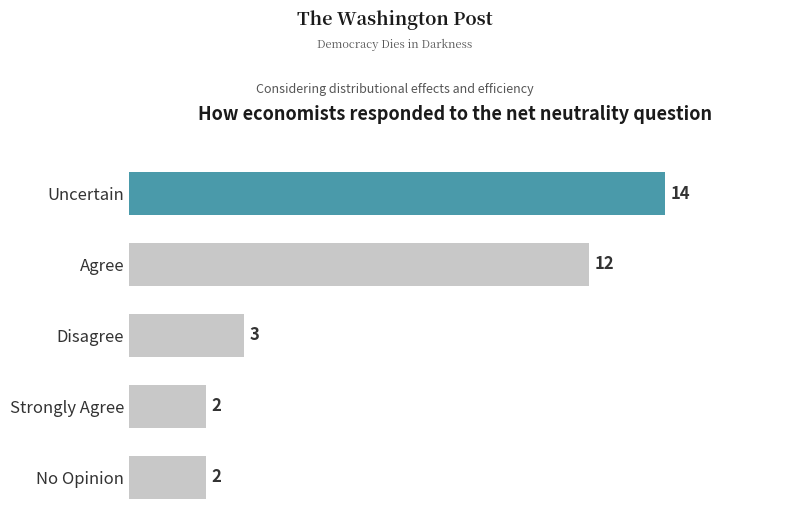

The value at Agree is 21. True or false?

False